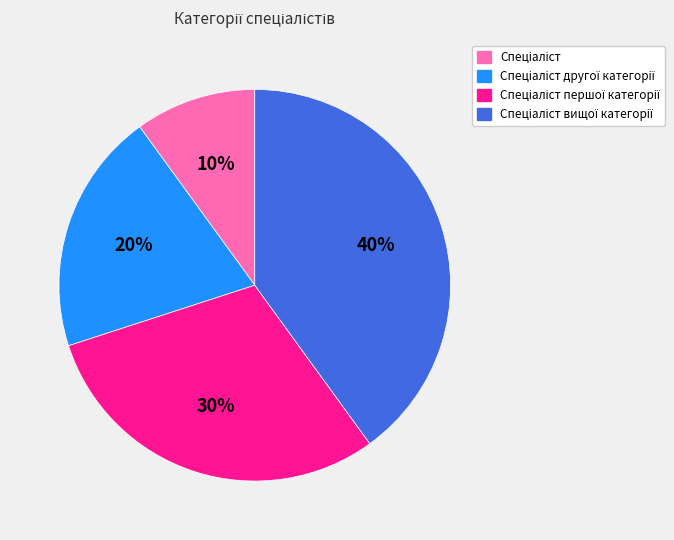

To the nearest percent, what is the average slice percentage?

25%